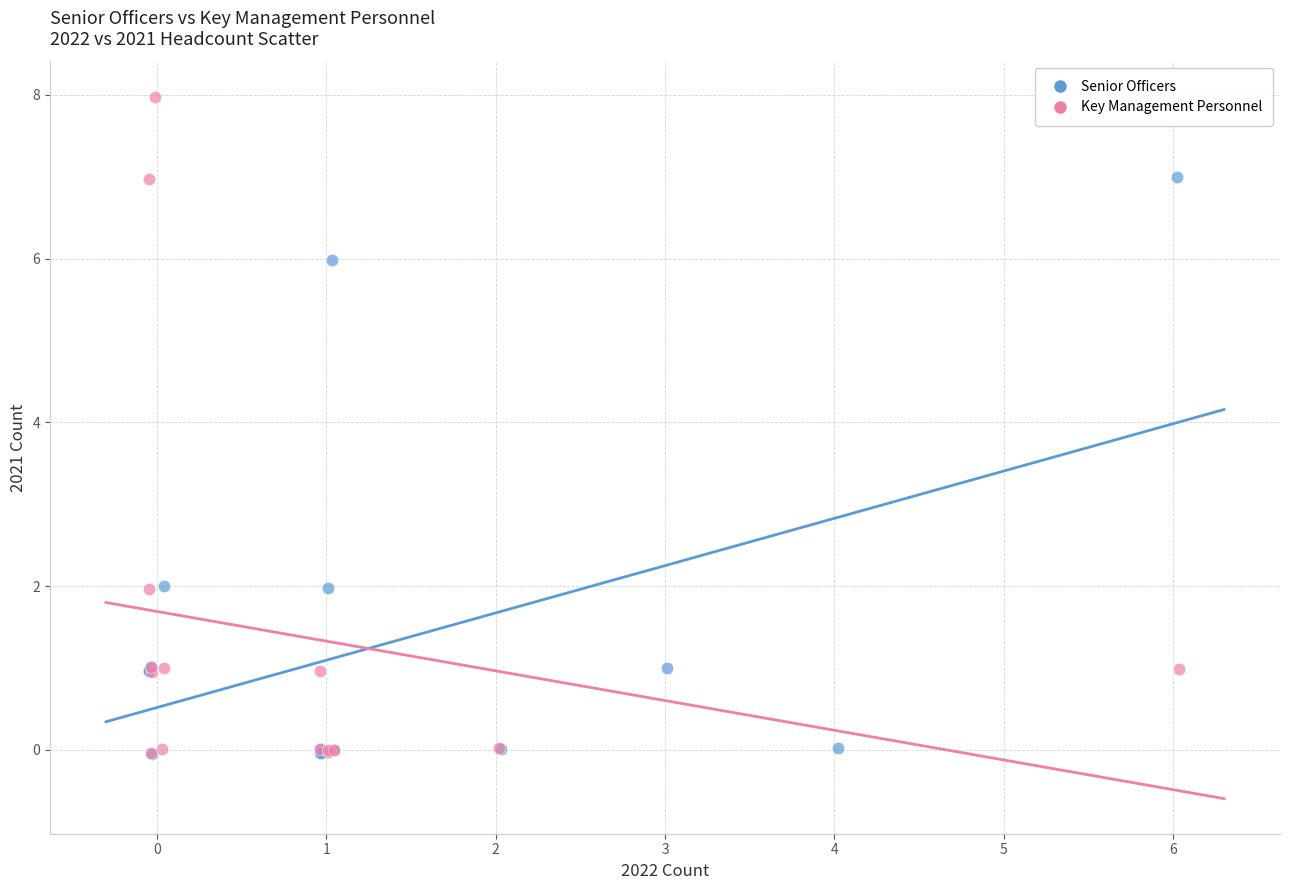

What are all the series names shown in the legend?

Senior Officers, Key Management Personnel